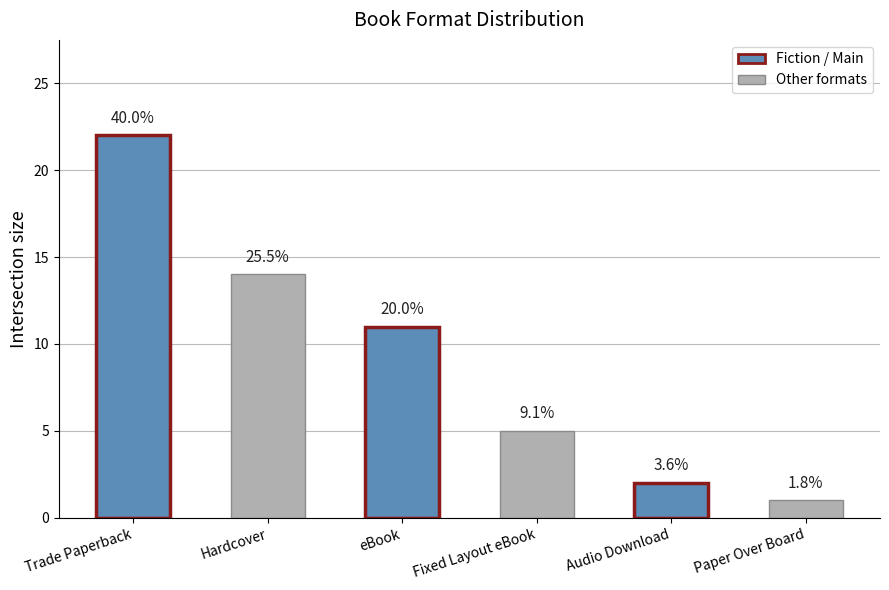

Are the bars horizontal?

No